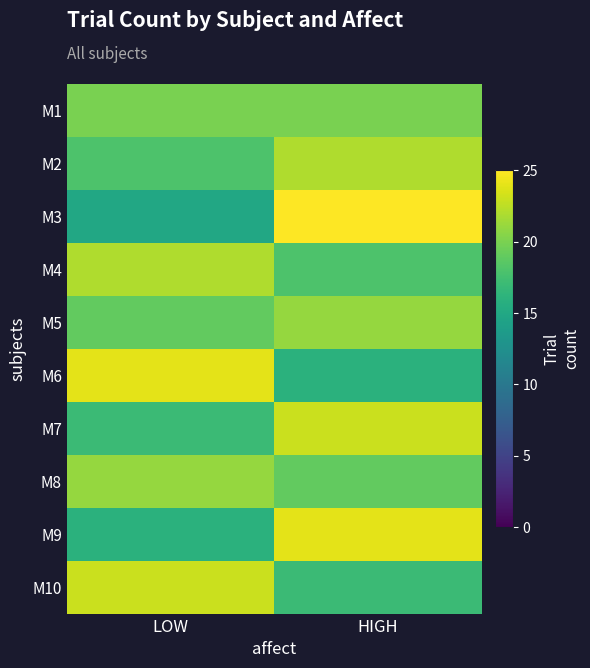

What is the spread (max minus min) of values at LOW?

9